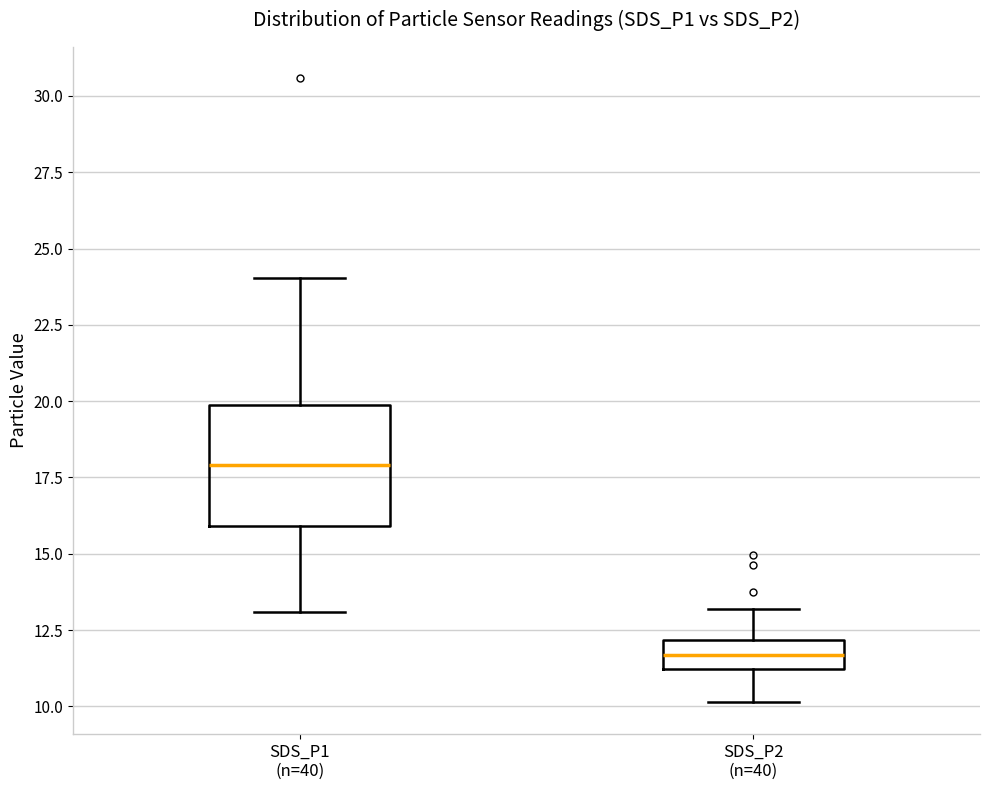

Which box's median line is the lowest?

SDS_P2 (n=40)